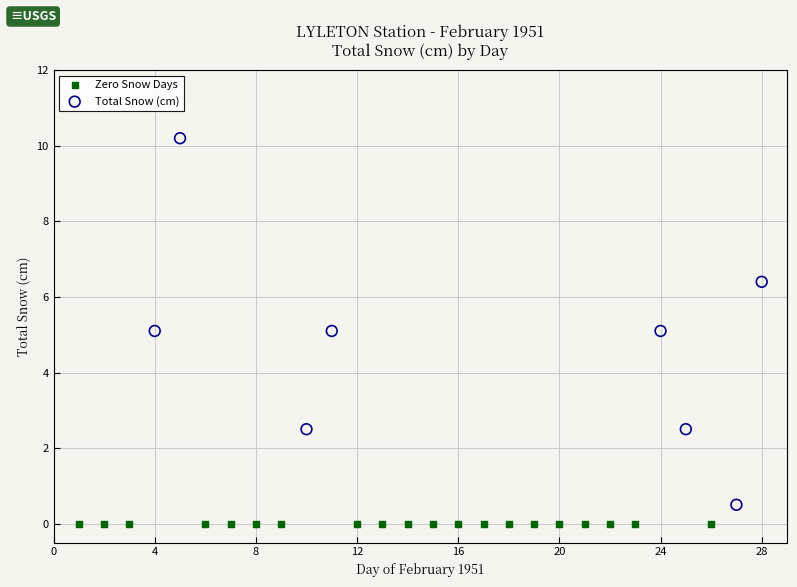

Which series reaches the maximum Y coordinate?

Total Snow (cm)